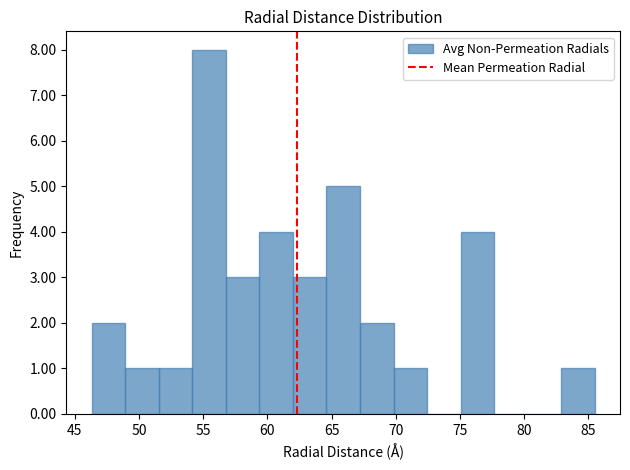

Which range on the x-axis has the tallest bar?

54.0 to 57.0